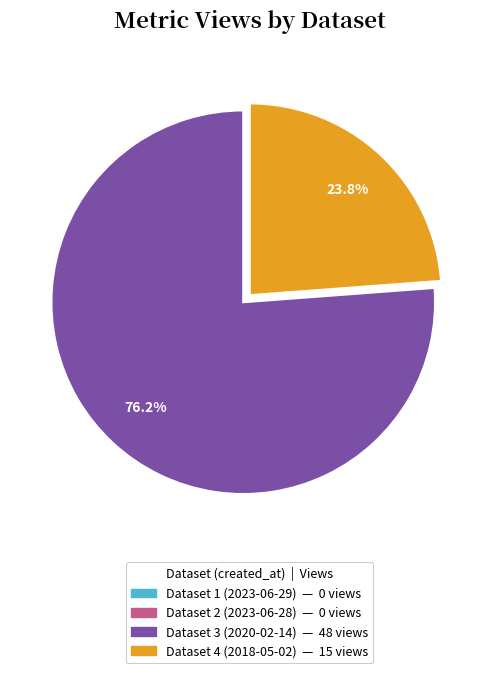

Is there any slice that represents more than half of the pie?

Yes